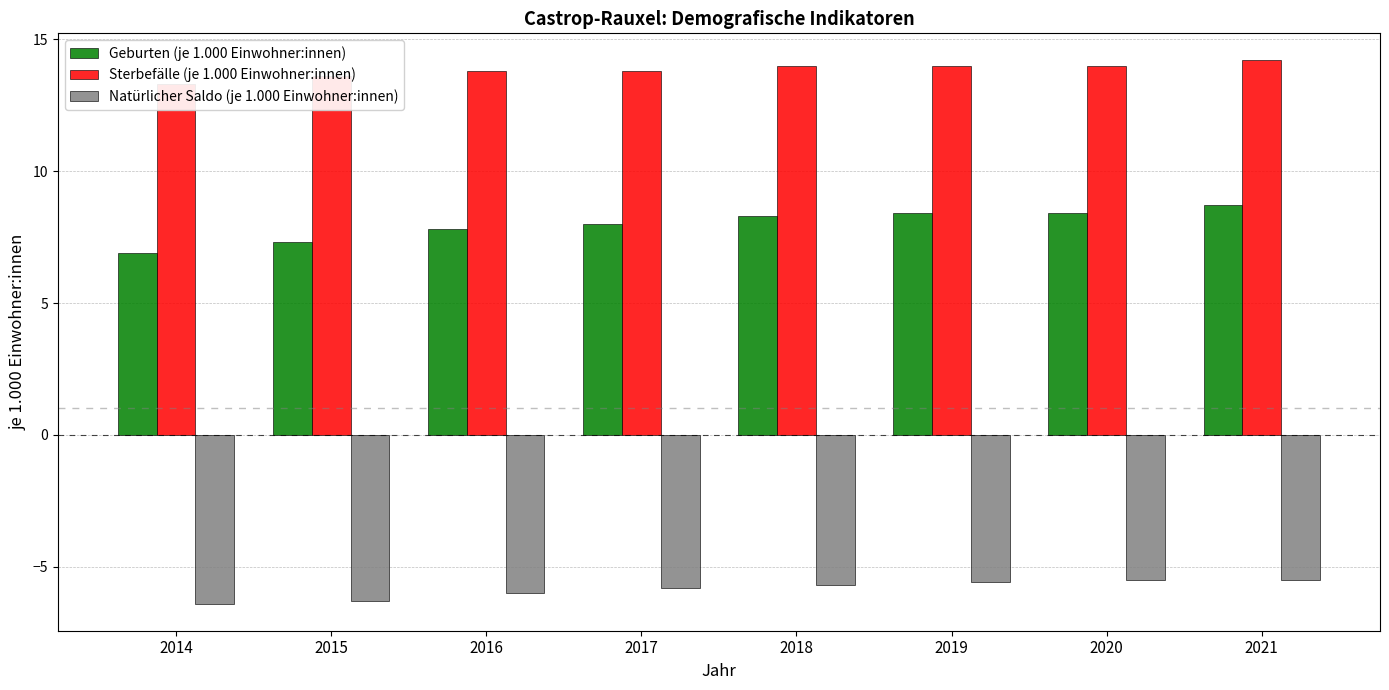

Rank the series at 2016 from lowest to highest value.

Natürlicher Saldo (je 1.000 Einwohner:innen), Geburten (je 1.000 Einwohner:innen), Sterbefälle (je 1.000 Einwohner:innen)